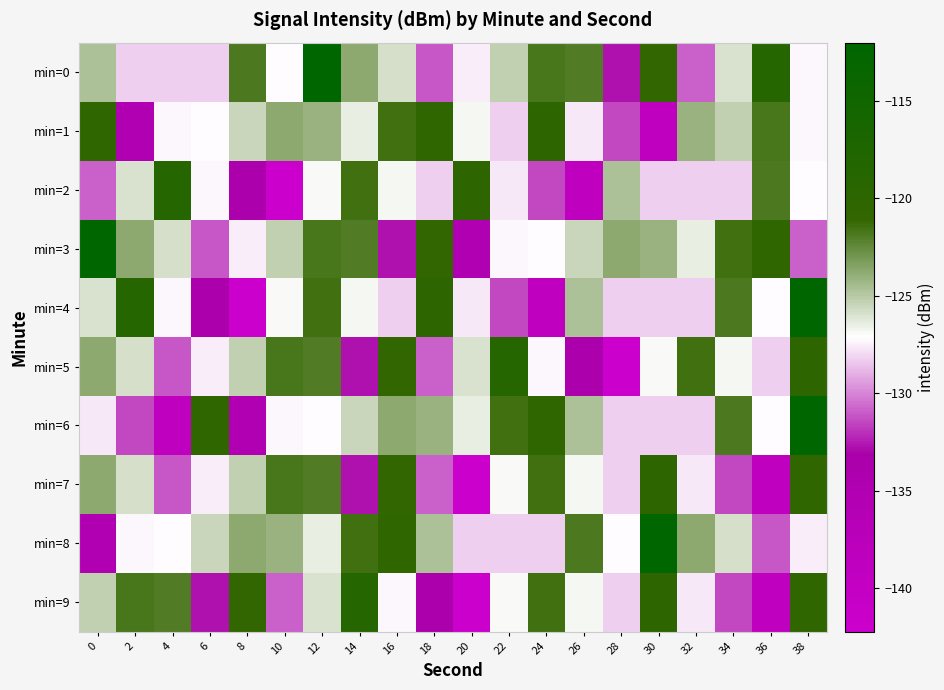

Which category has the lowest value across all series?

10